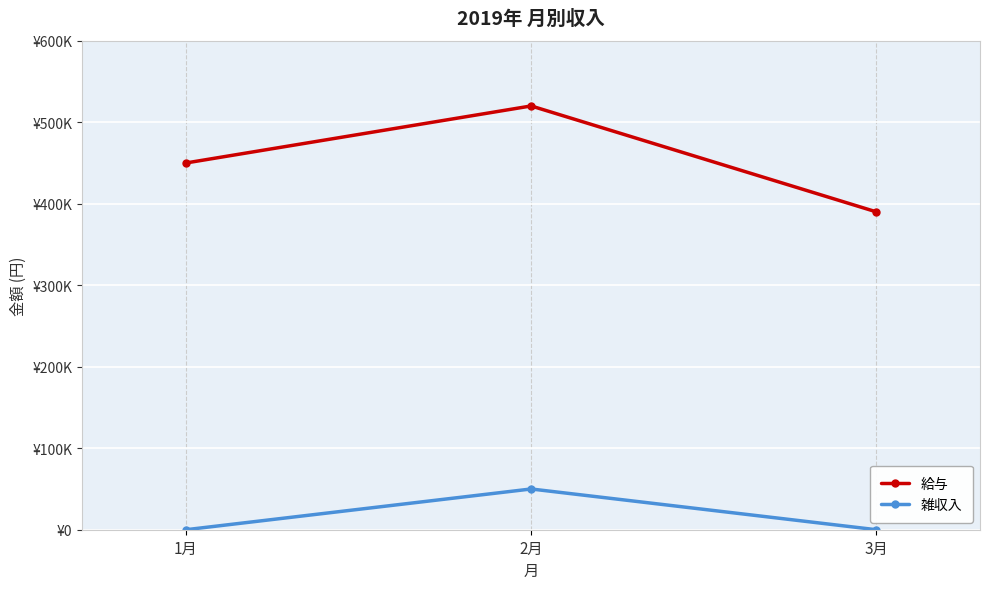

Does the chart have visible grid lines?

Yes